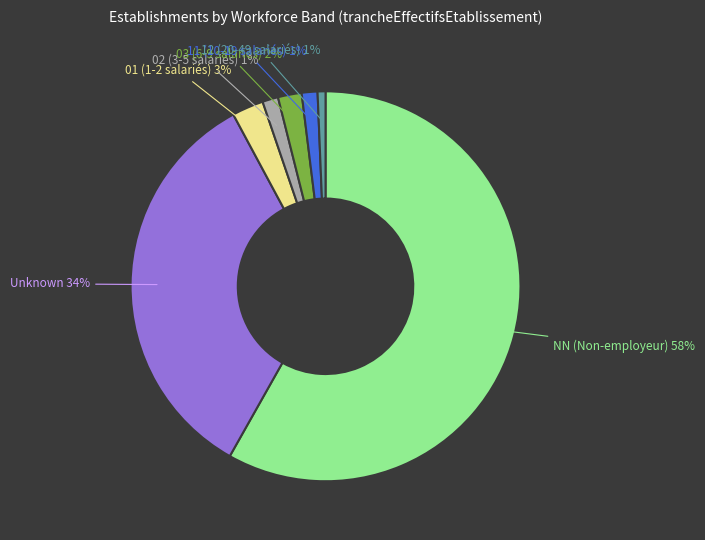

Is there a majority slice in this chart?

Yes